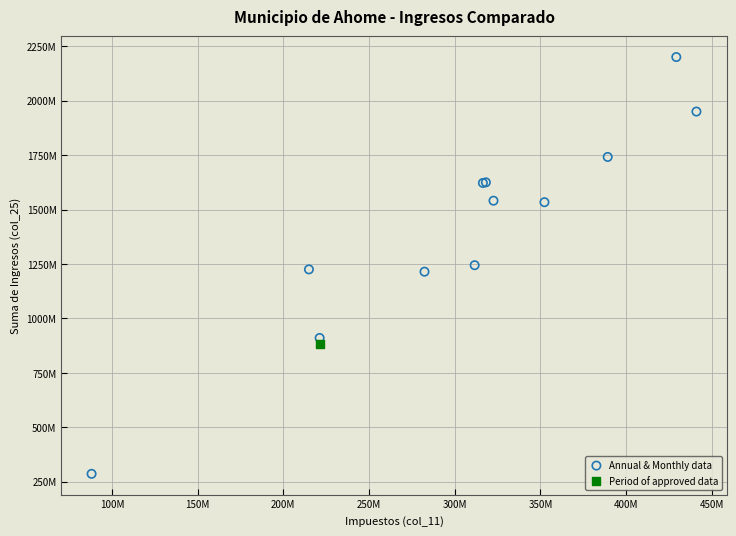

What are all the series names shown in the legend?

Annual & Monthly data, Period of approved data